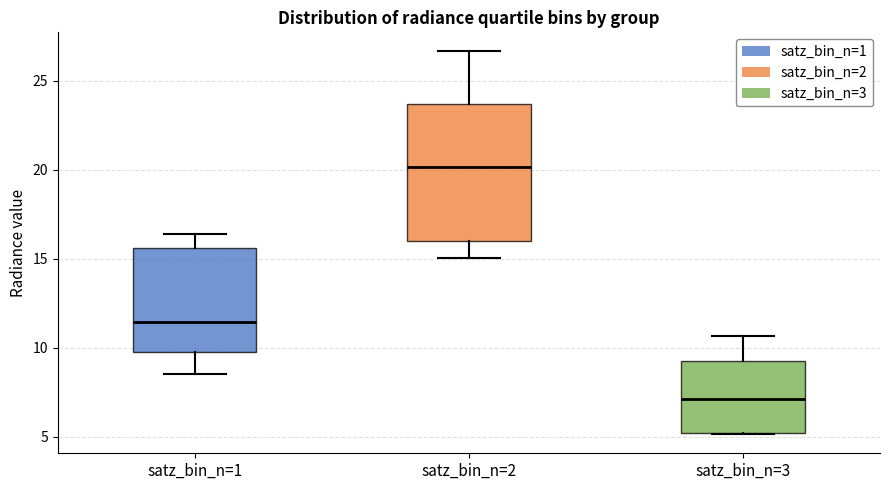

Comparing the boxes themselves (not the whiskers), which one is the tallest?

satz_bin_n=2